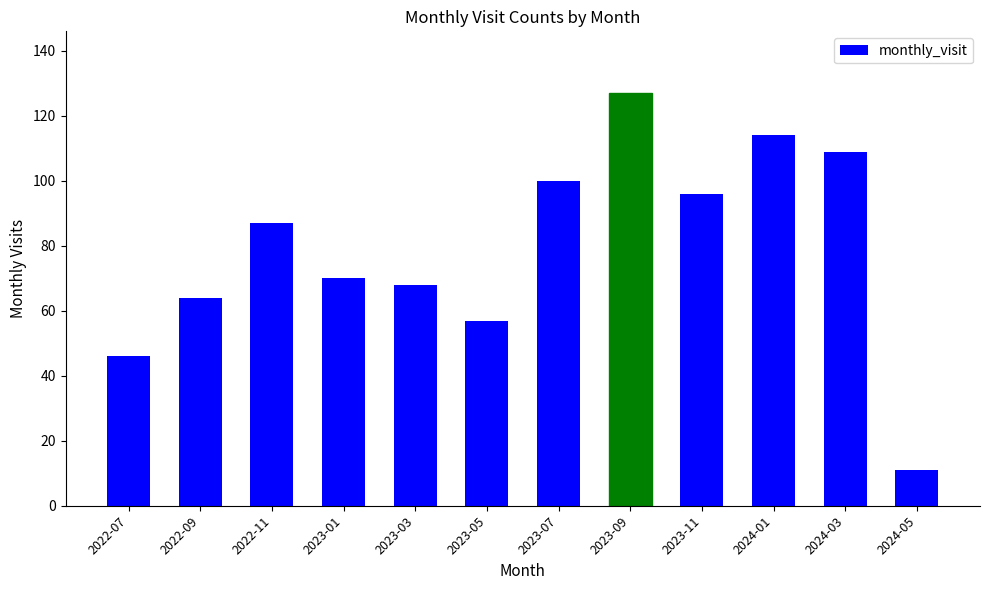

What position from the left is 2023-01?

4